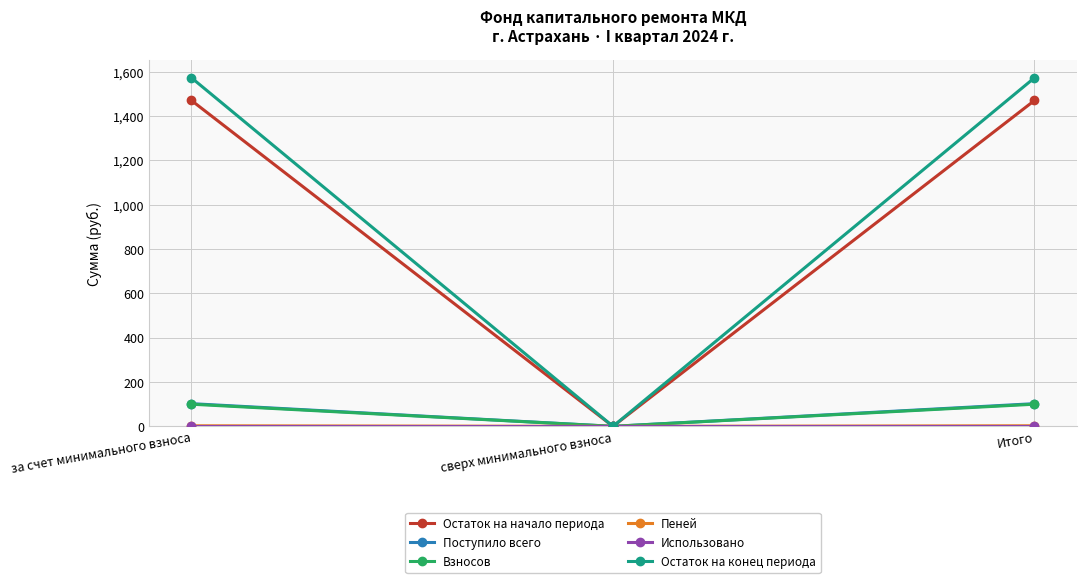

What is the greatest value displayed?

1572.9